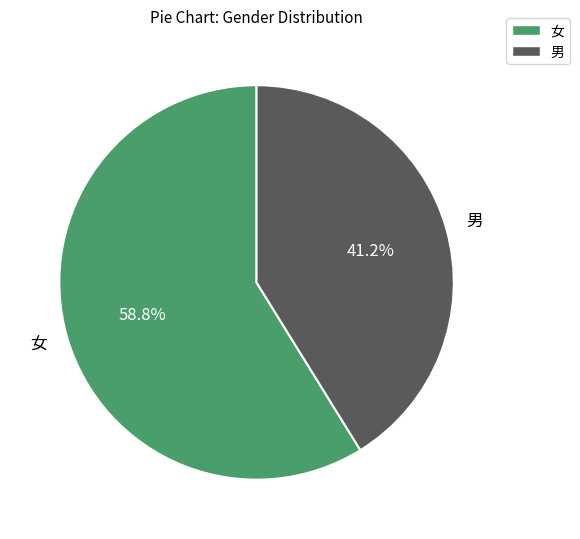

Which category has the biggest portion of the pie?

女